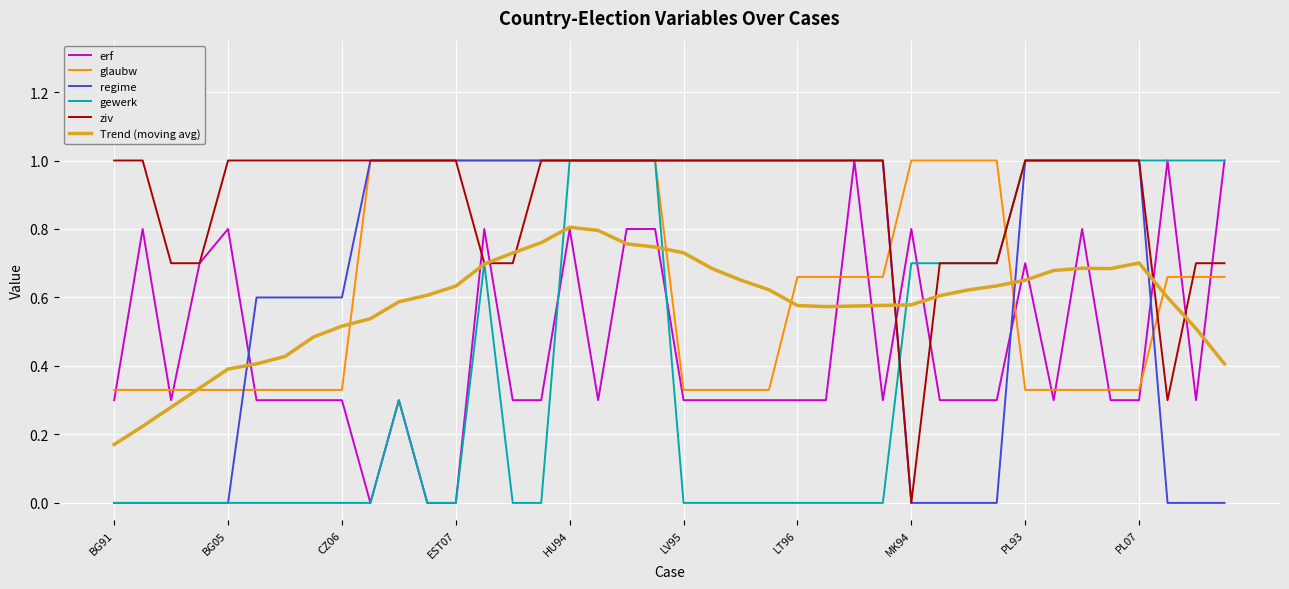

Which series has the largest total across all categories?

ziv